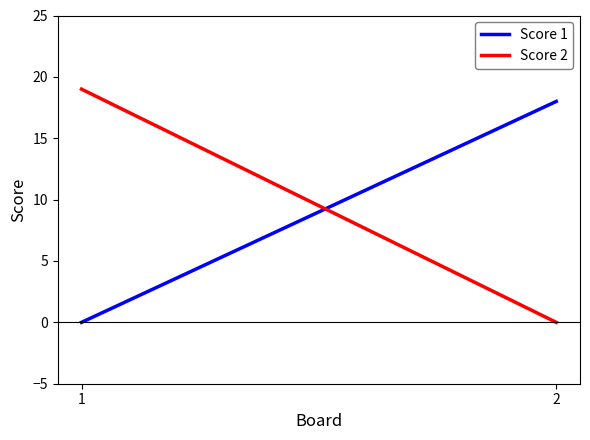

Reading right to left, extract all data points from this chart.

Score 1: 2=18	1=0
Score 2: 2=0	1=19